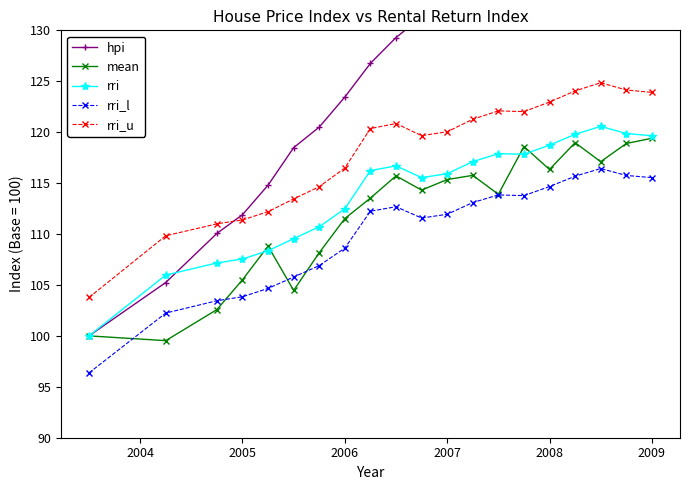

The value of mean at 2007 is 60.7. True or false?

False